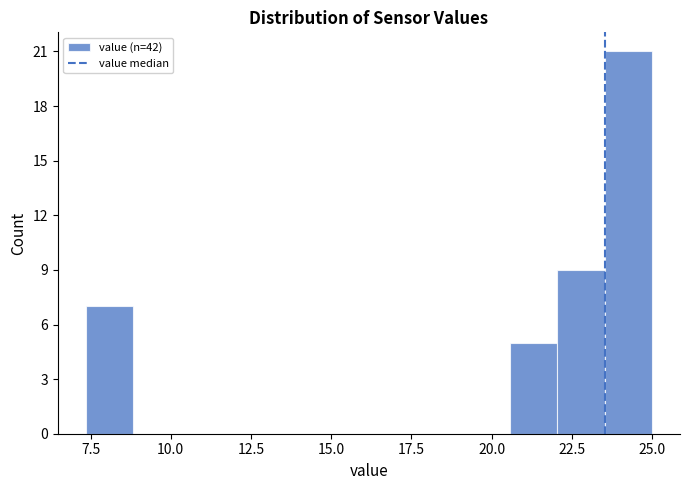

Around what value on the x-axis is the tallest bar? Give the approximate position of its centre, as read against the axis.

24.5